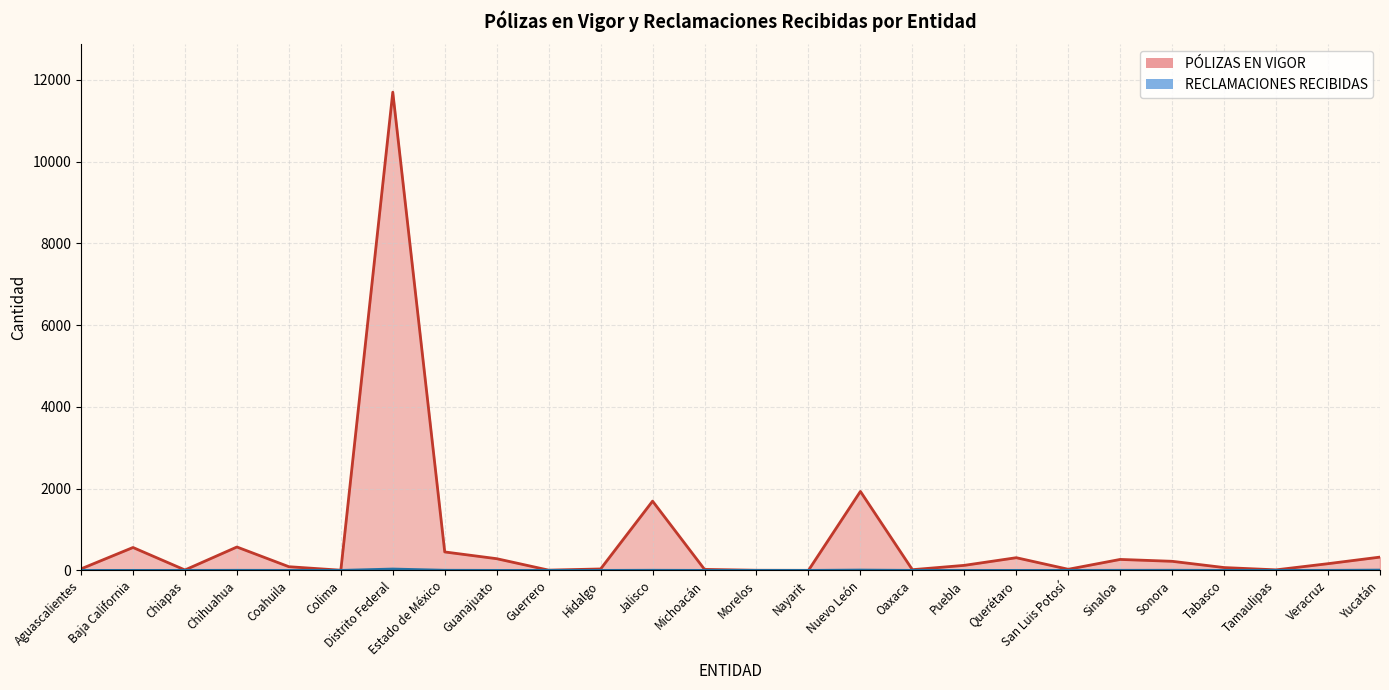

How many lines are shown in the chart?

2